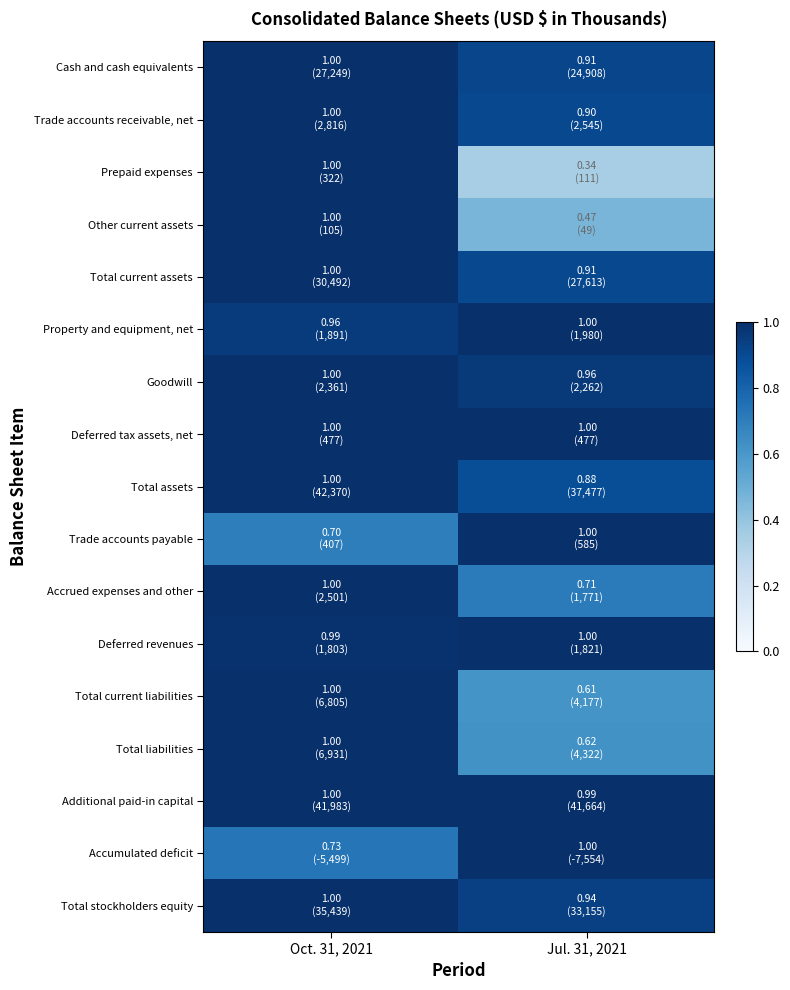

How many series are shown in this chart?

17